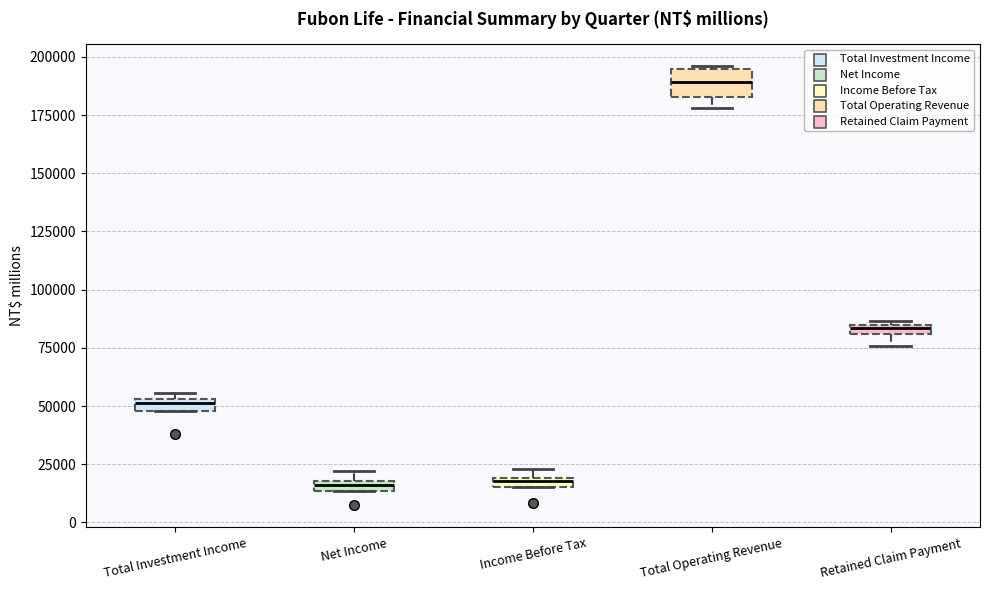

Which box is the tallest, from its lower edge to its upper edge?

Total Operating Revenue